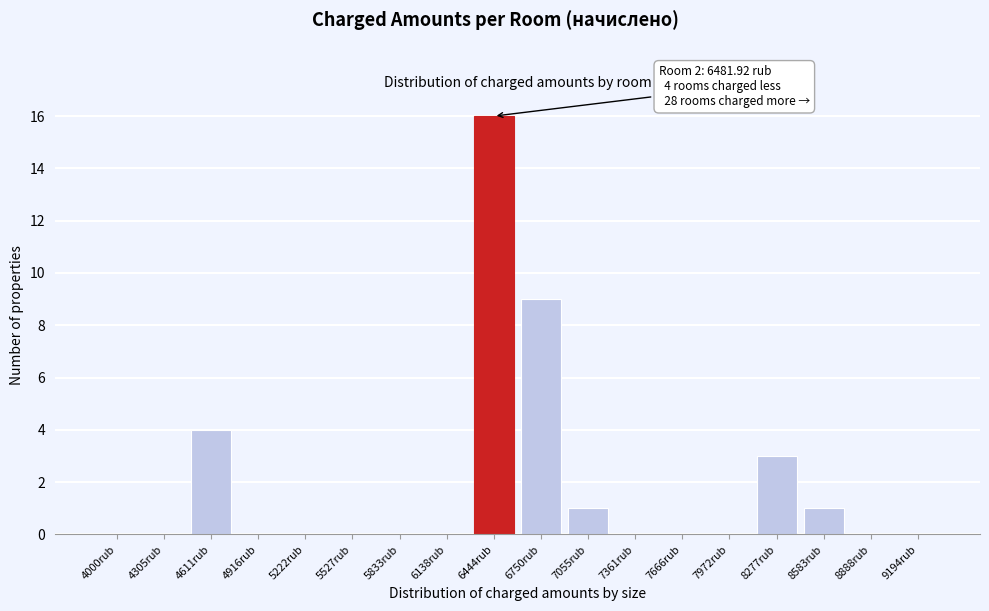

Reading left to right, list all the values displayed in this chart.

4000rub=0	4305rub=0	4611rub=4	4916rub=0	5222rub=0	5527rub=0	5833rub=0	6138rub=0	6444rub=16	6750rub=9	7055rub=1	7361rub=0	7666rub=0	7972rub=0	8277rub=3	8583rub=1	8888rub=0	9194rub=0